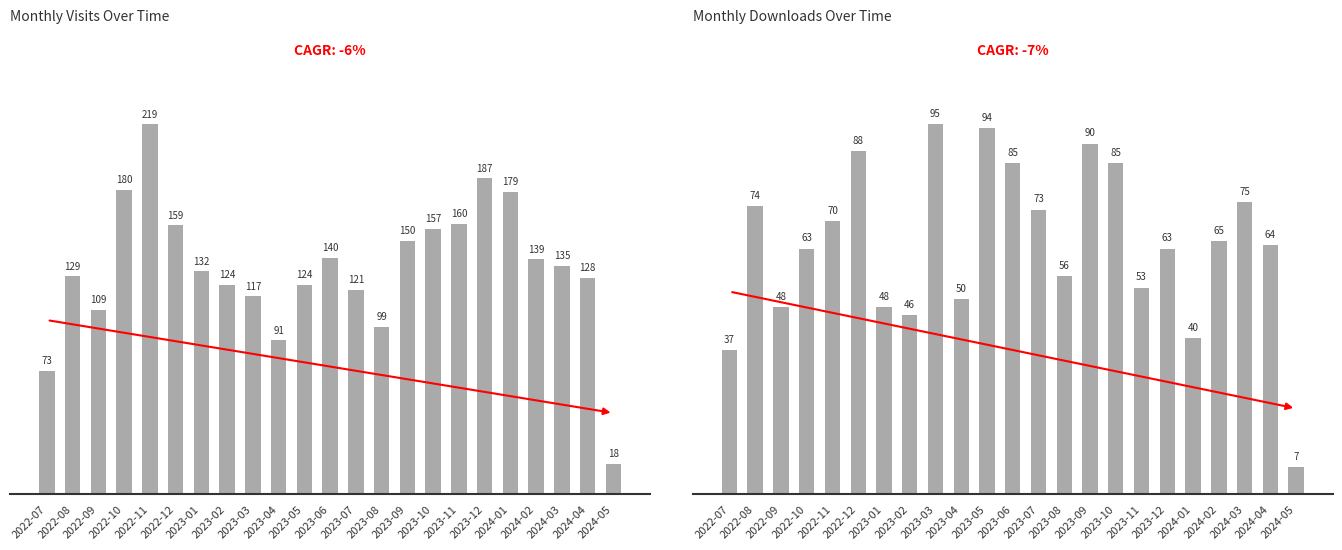

At which category is the sum across all series the highest?

2022-11